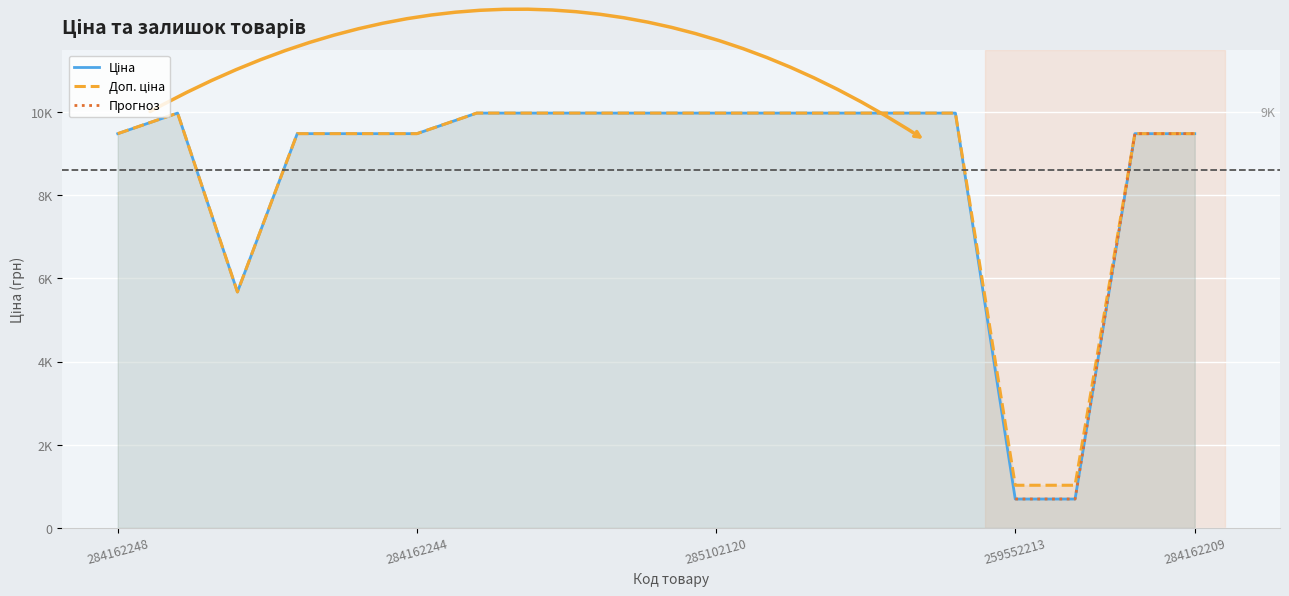

What is the spread (max minus min) of values at 259552213?

330.9